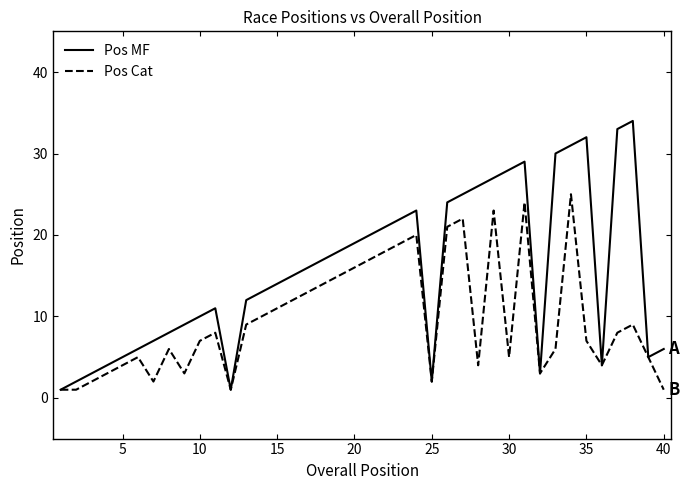

How many interior local peaks does the Pos Cat series have?

9